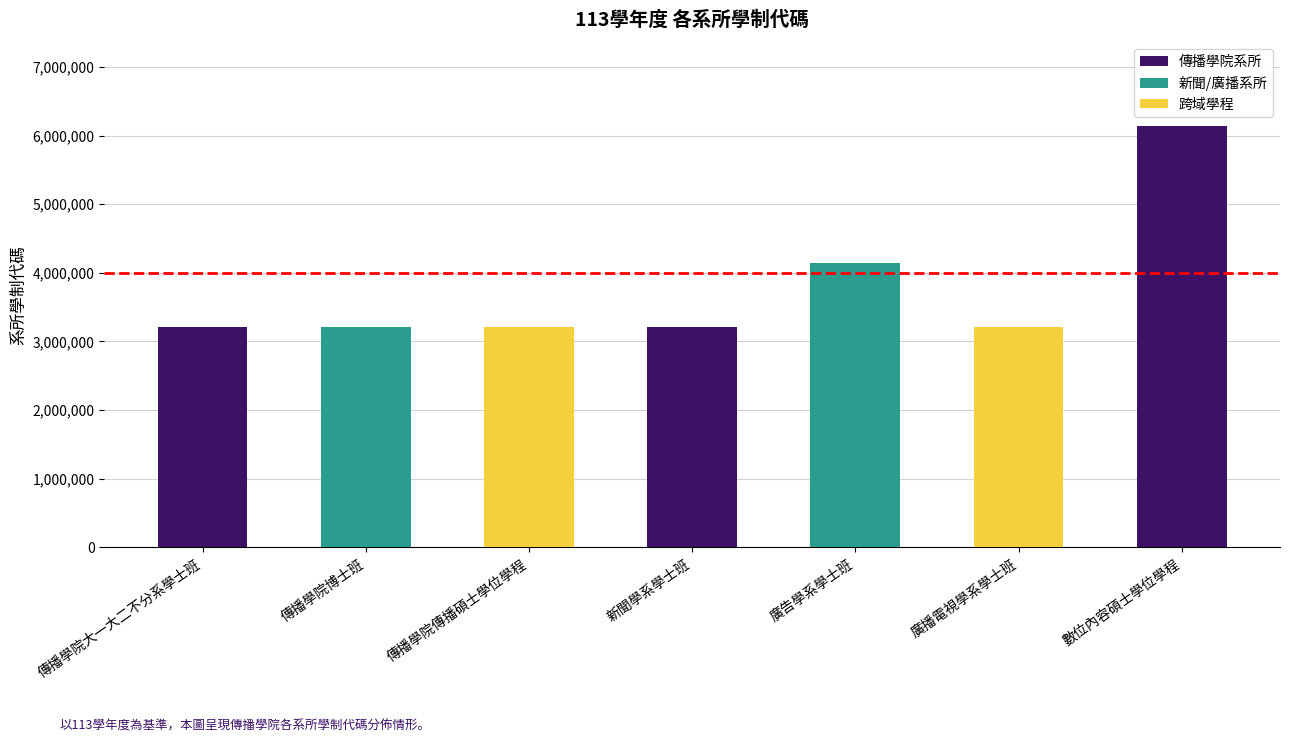

What is the greatest value displayed?

6134057